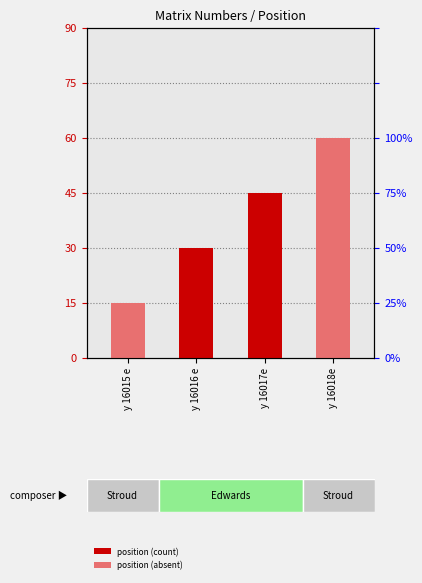

Is it true that the value at y 16015 e is 0?

False